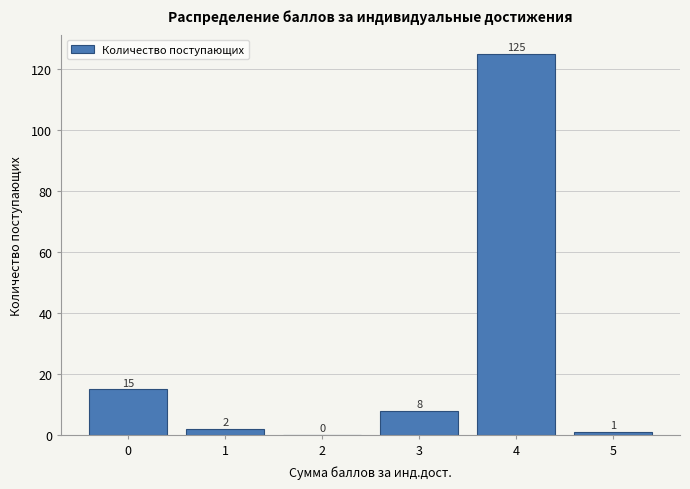

Reading left to right, transcribe all the data shown in this chart.

0=15	1=2	2=0	3=8	4=125	5=1